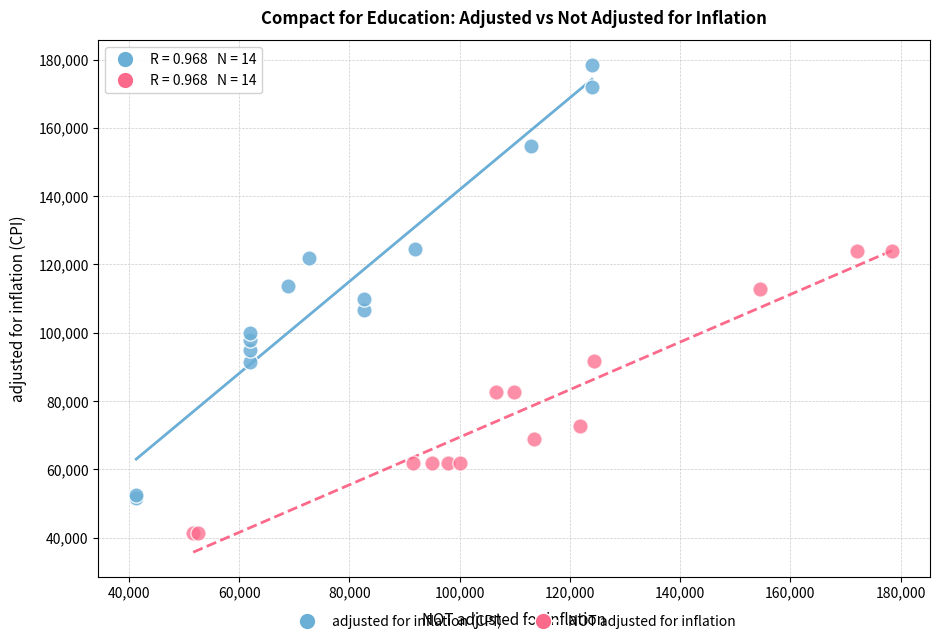

Which series contains the highest Y value?

adjusted for inflation (CPI)